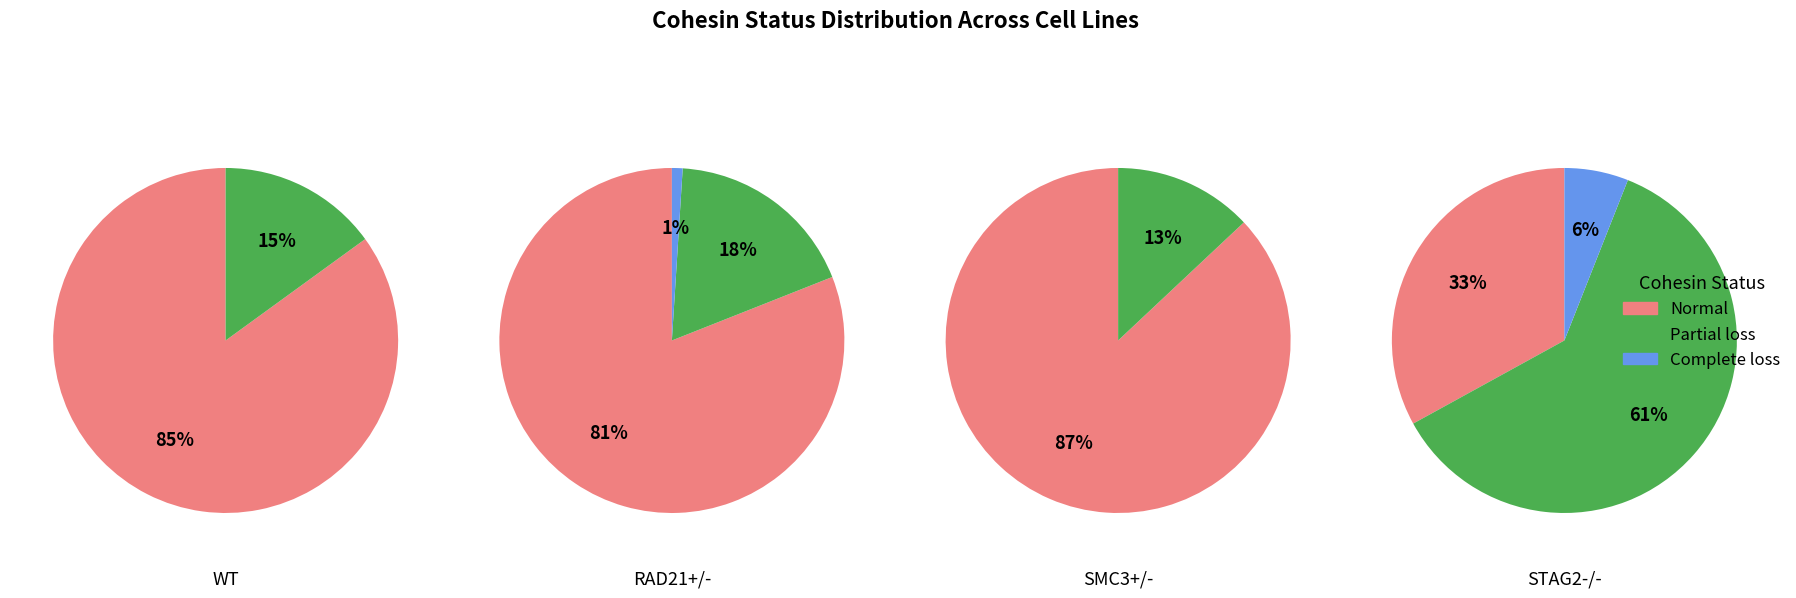

To the nearest percent, what is the combined percentage of WT and RAD21+/-?

58%